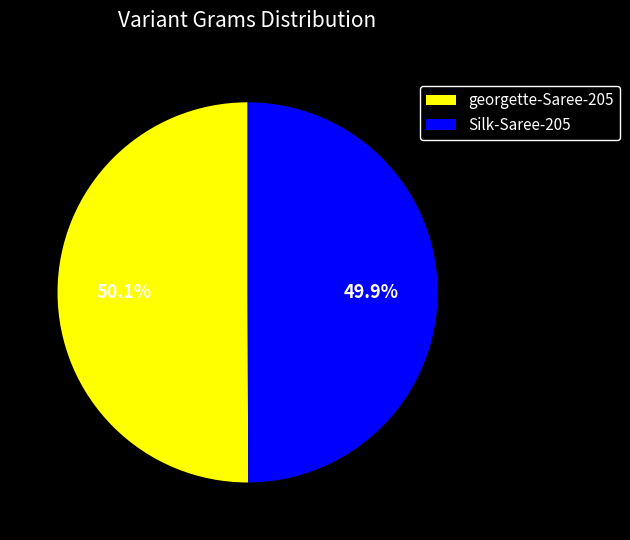

Is there any slice that represents more than half of the pie?

Yes